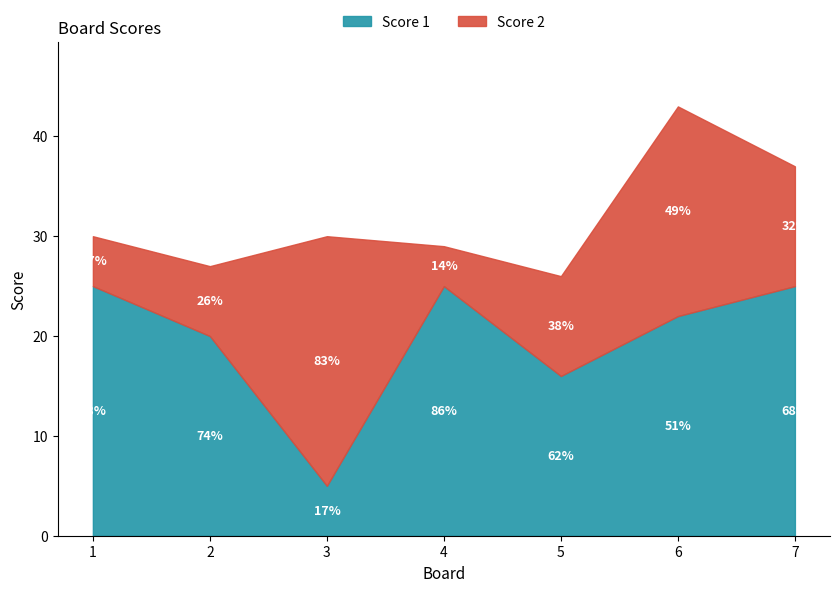

What is the value of the 5th point from the left?

16